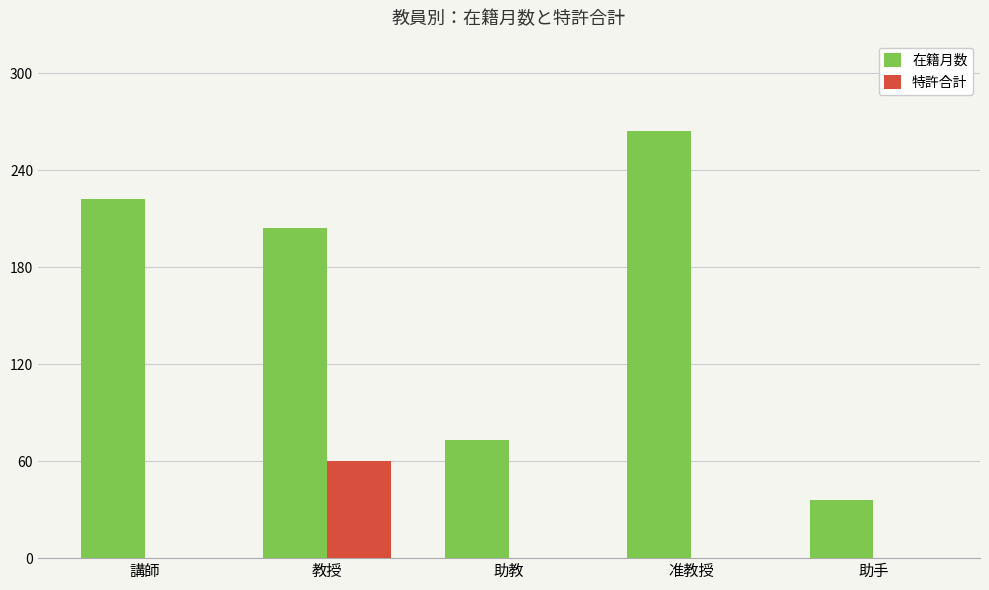

Reading left to right, transcribe all the data shown in this chart.

在籍月数: 講師=222	教授=204	助教=73	准教授=264	助手=36
特許合計: 講師=0	教授=60	助教=0	准教授=0	助手=0